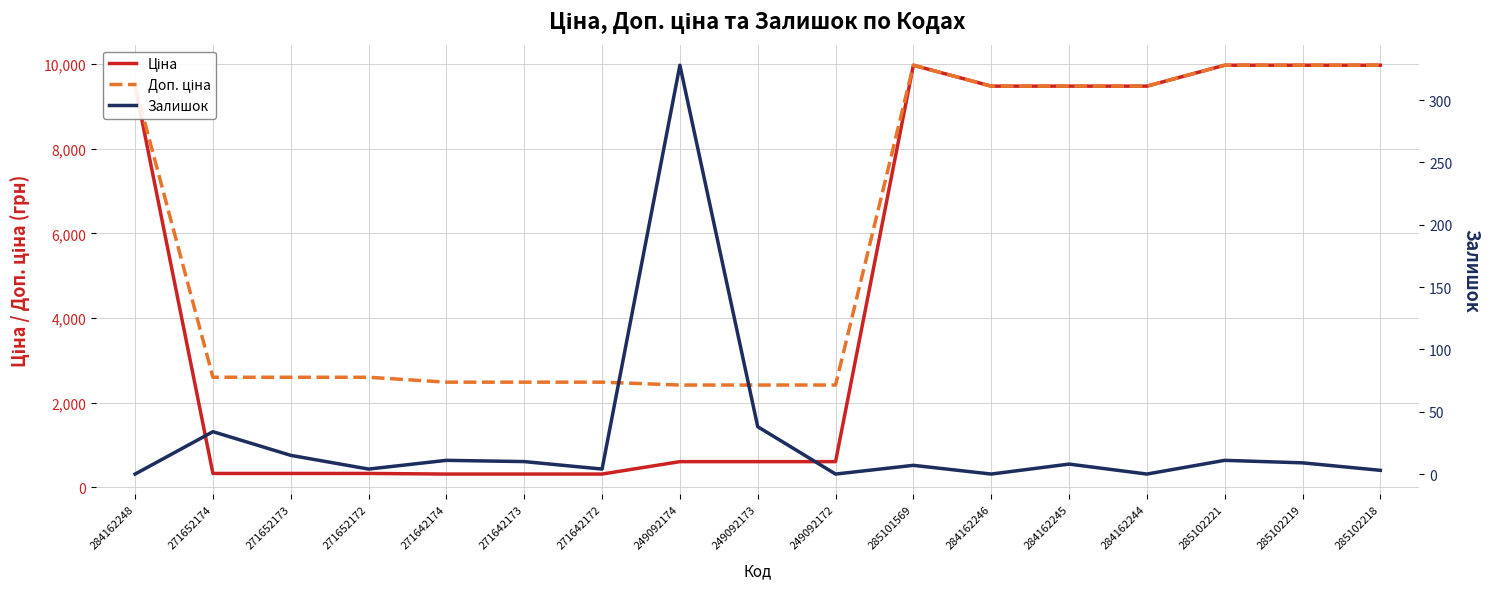

The value of Залишок at 284162248 is 150.6. True or false?

False